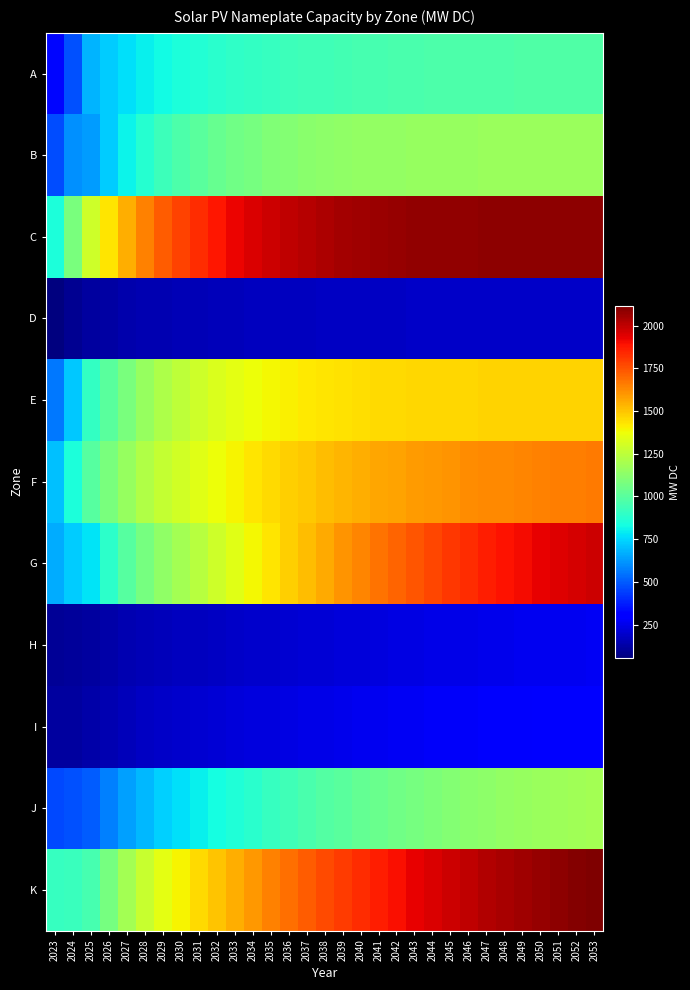

How many data points does each series have?

31